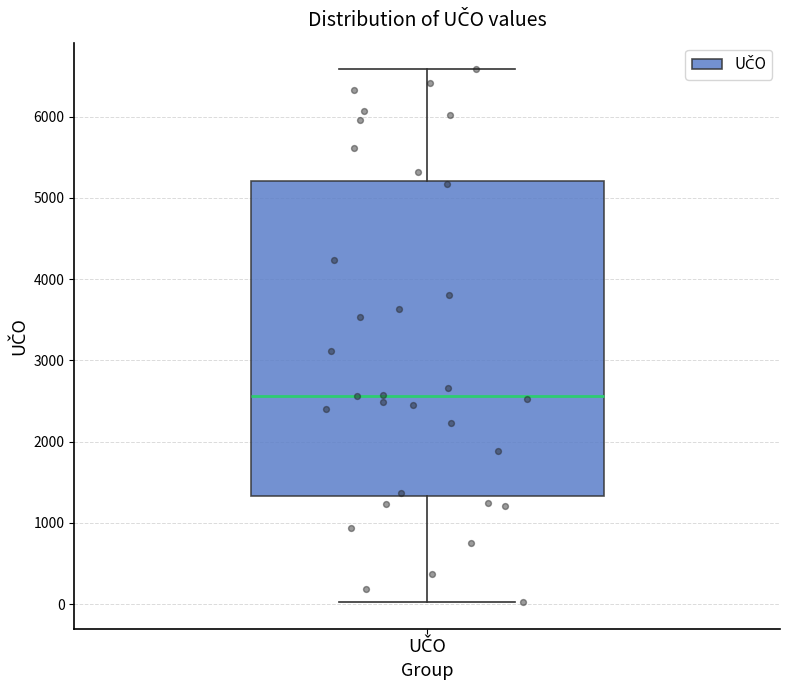

Where does the lower whisker of the box for UČO end on the y-axis? The values are not printed on the chart, so give them approximately, as read against the axis.

0